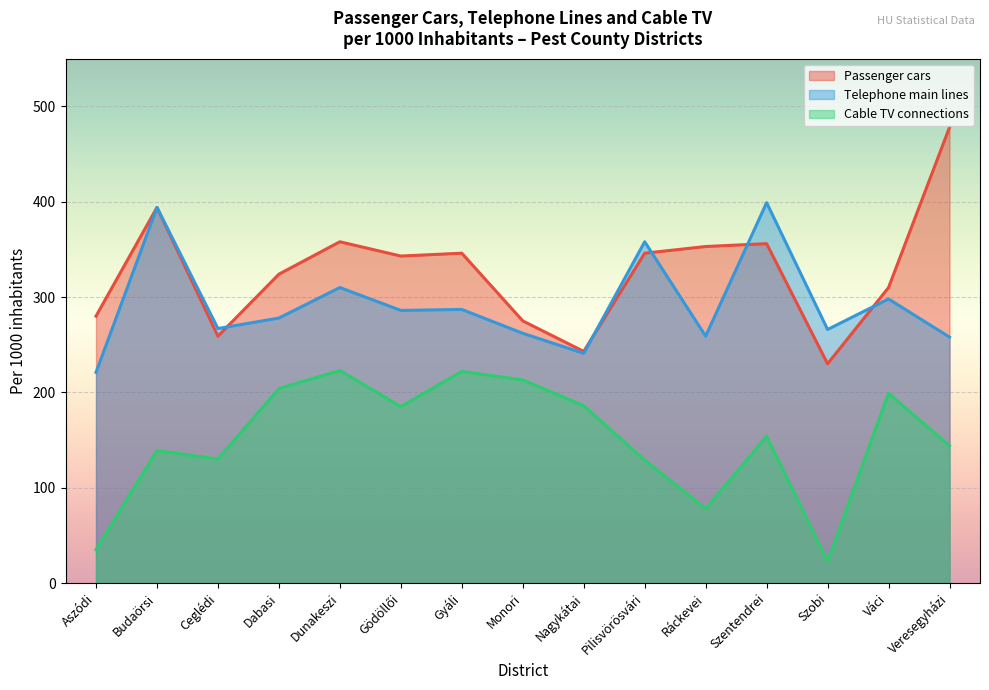

What is the difference between the maximum and minimum values in the Passenger cars series?

248